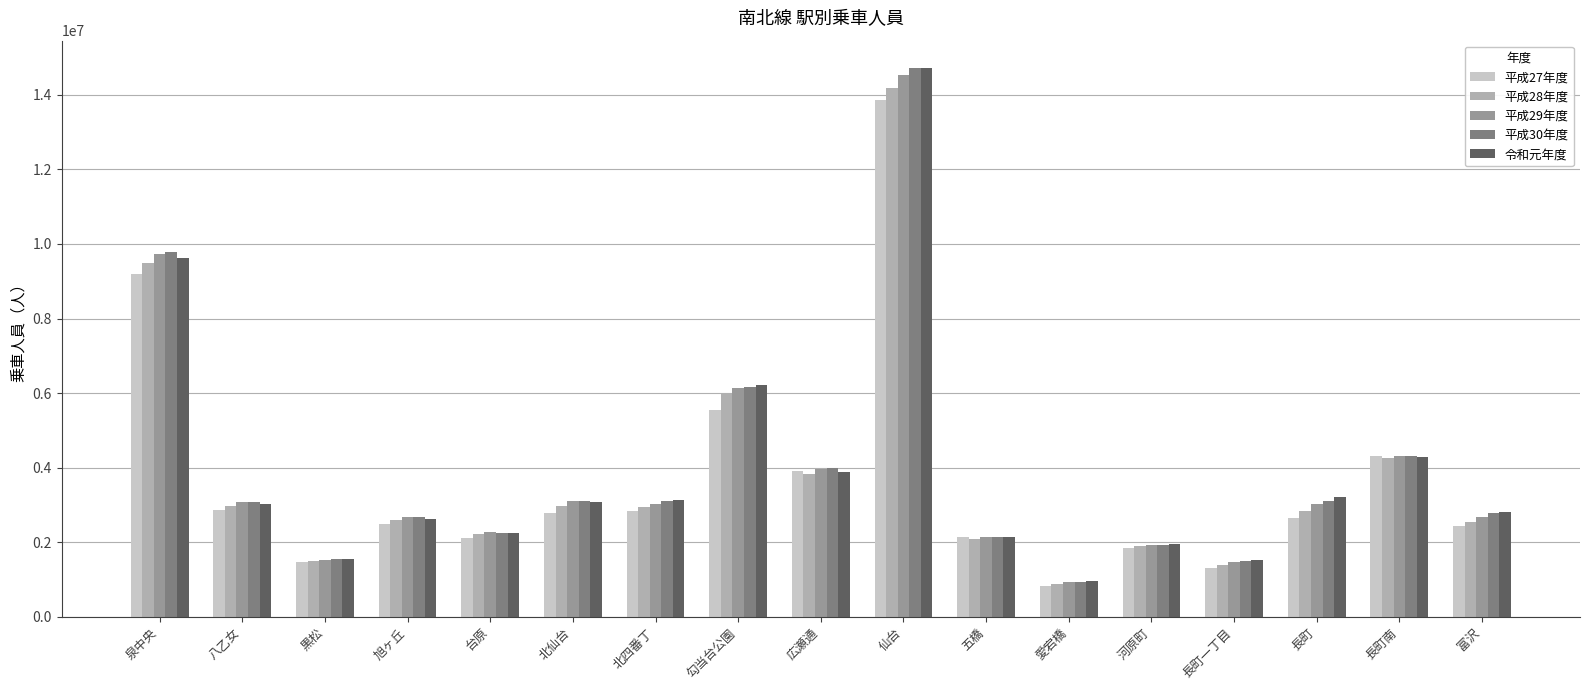

What is the value of the 平成29年度 bar at the 6th from the left?

3106341